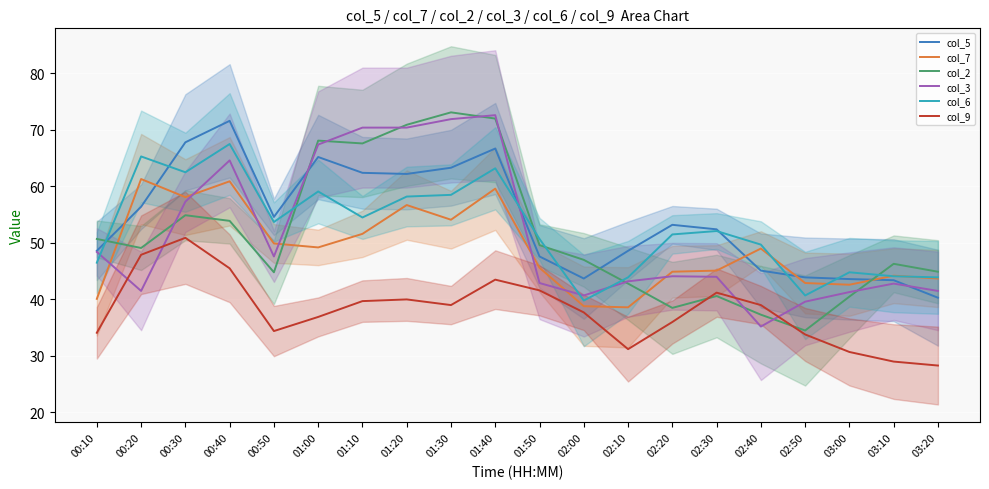

What is the label of the 11th point from the right?

01:40